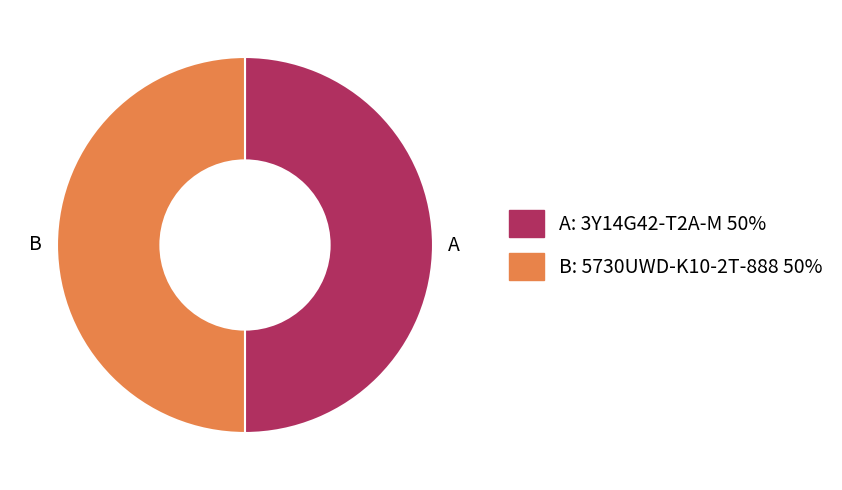

What is the ratio of the value at B: 5730UWD-K10-2T-888 50% to the value at A: 3Y14G42-T2A-M 50%?

1.0